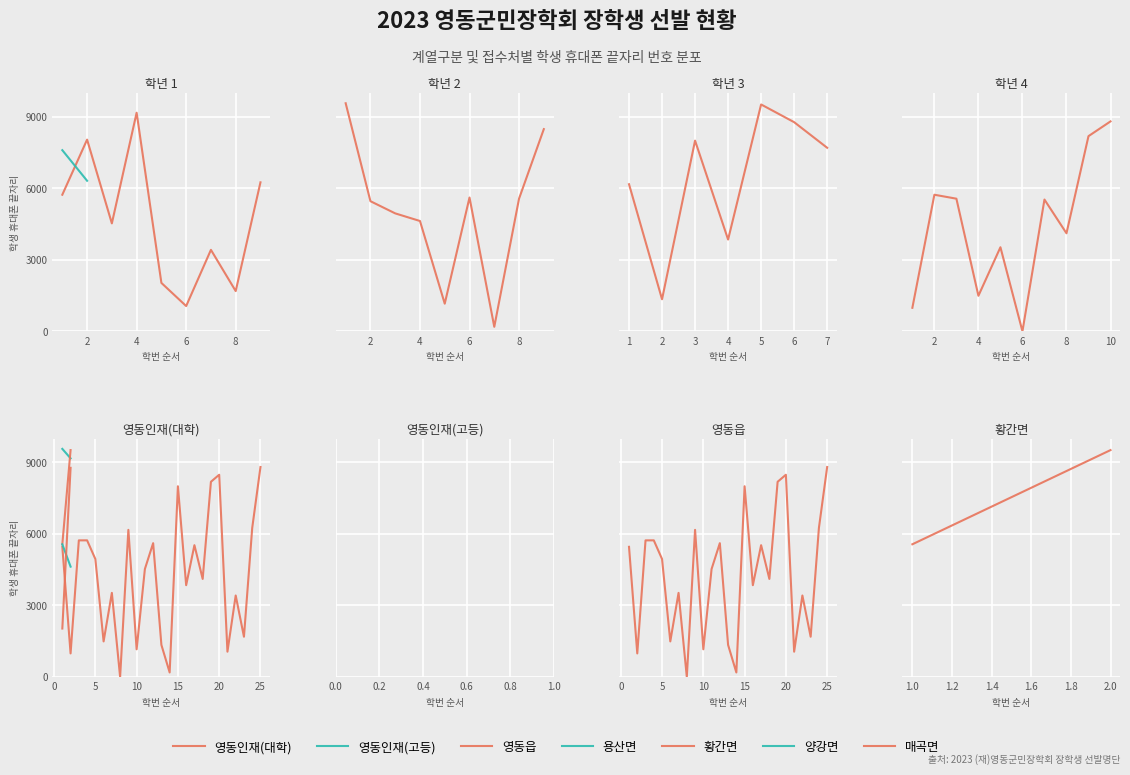

Where is the first local minimum for 영동인재(대학)?

3